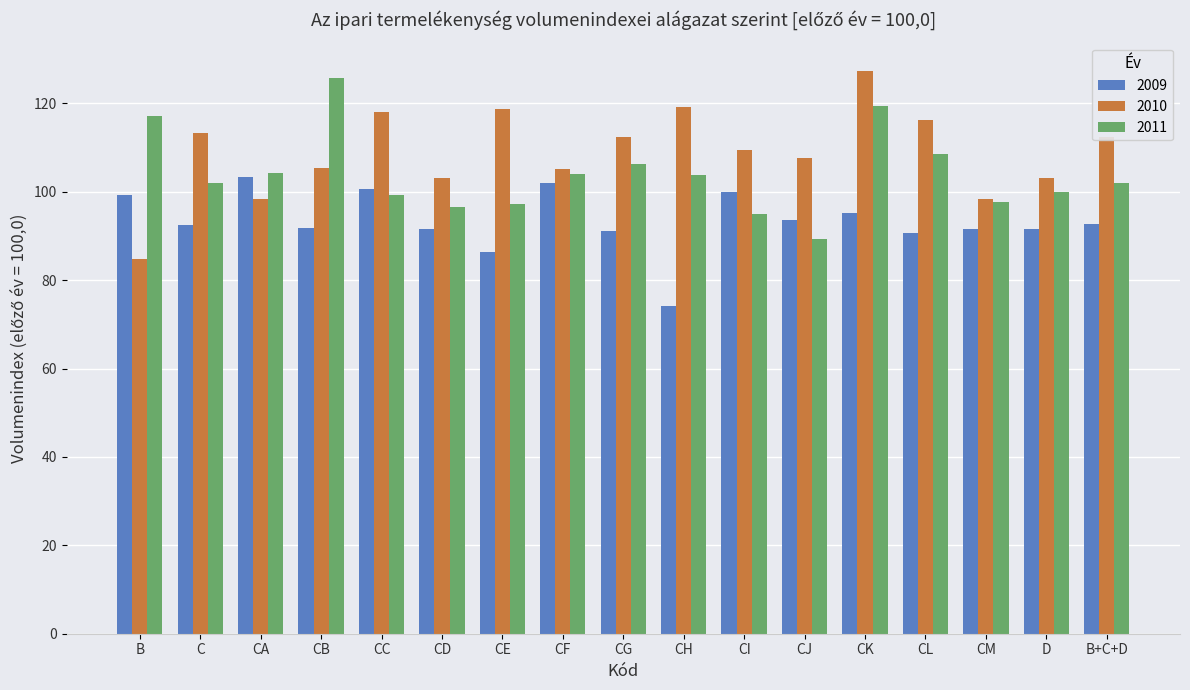

Does the chart contain stacked bars?

No